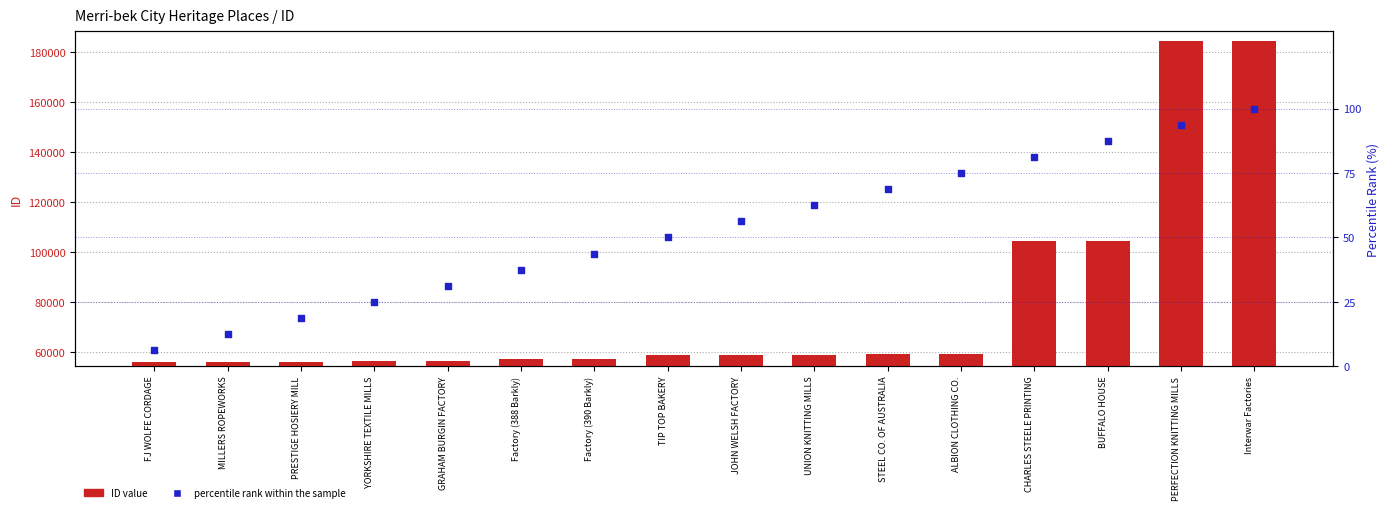

Which series reaches the minimum Y coordinate?

percentile rank within the sample